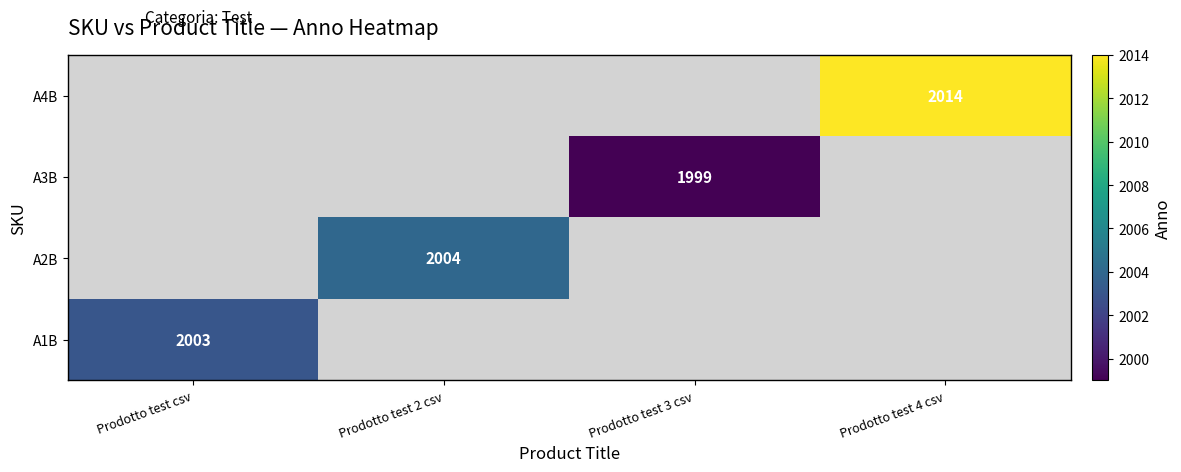

Count the number of categories in the chart.

4